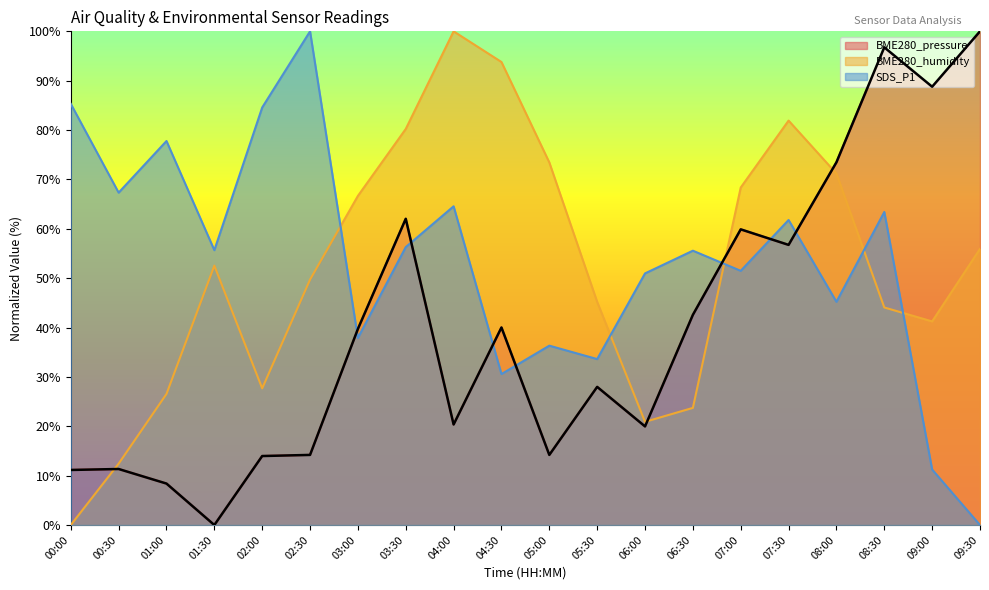

Rank the series at 05:30 from lowest to highest value.

BME280_pressure, SDS_P1, BME280_humidity